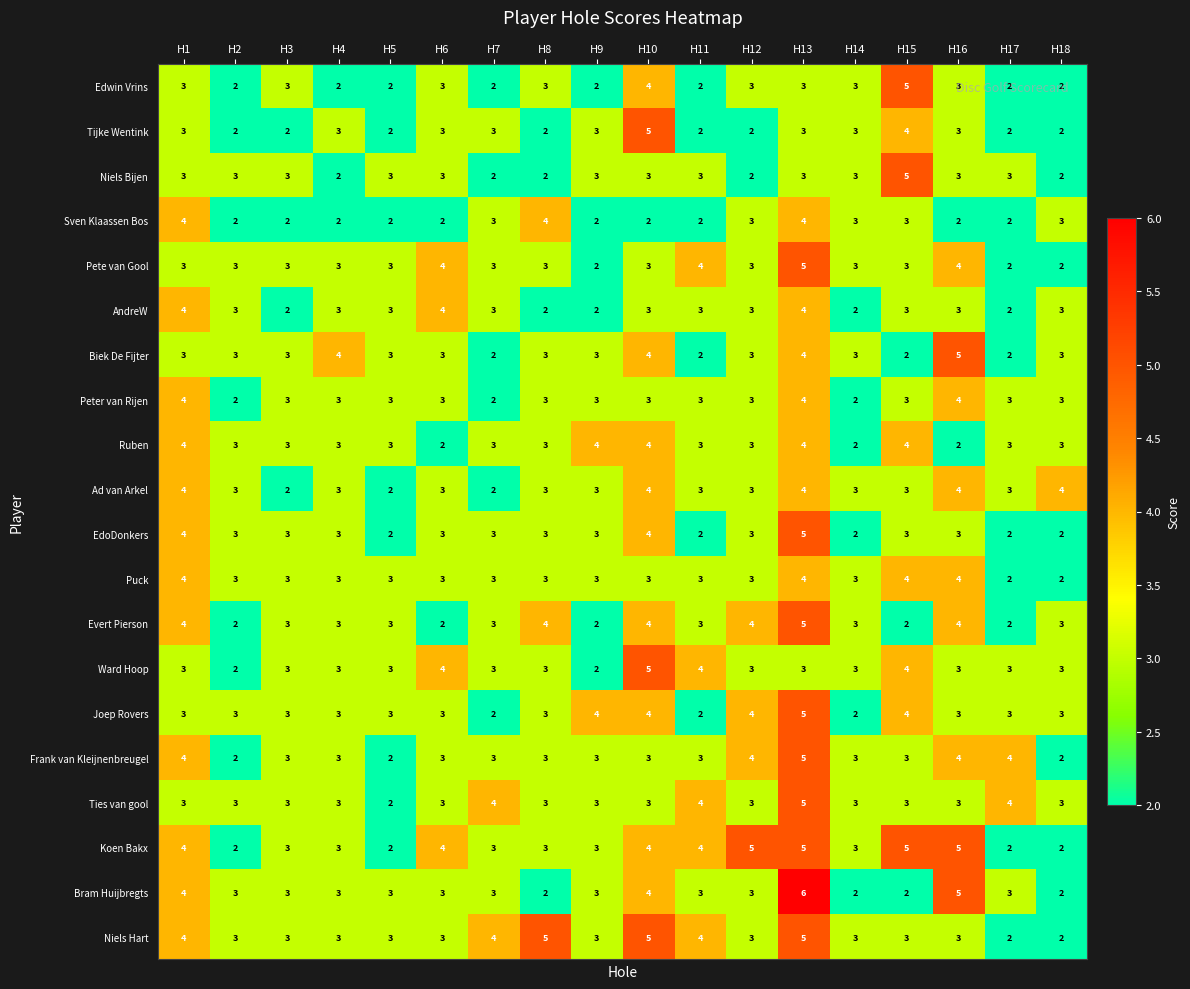

Which label corresponds to the largest value in the chart?

H13